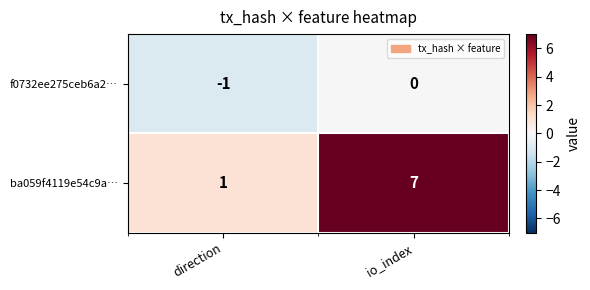

What is the greatest value displayed?

7